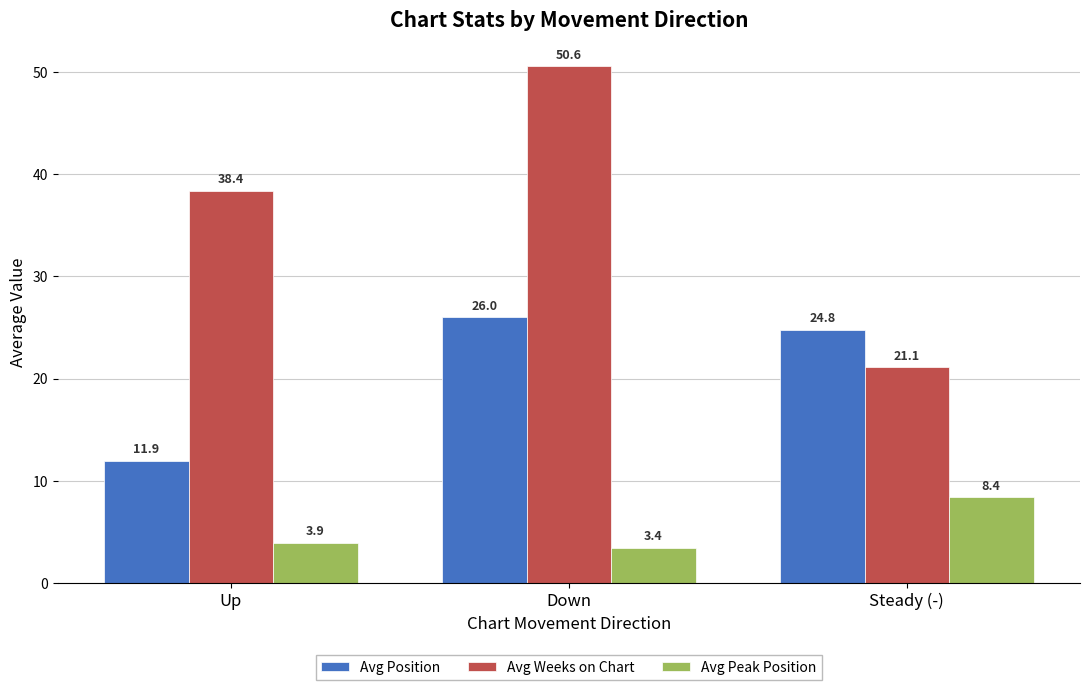

Is the value of Avg Weeks on Chart at Down greater than the value of Avg Peak Position at Down?

Yes